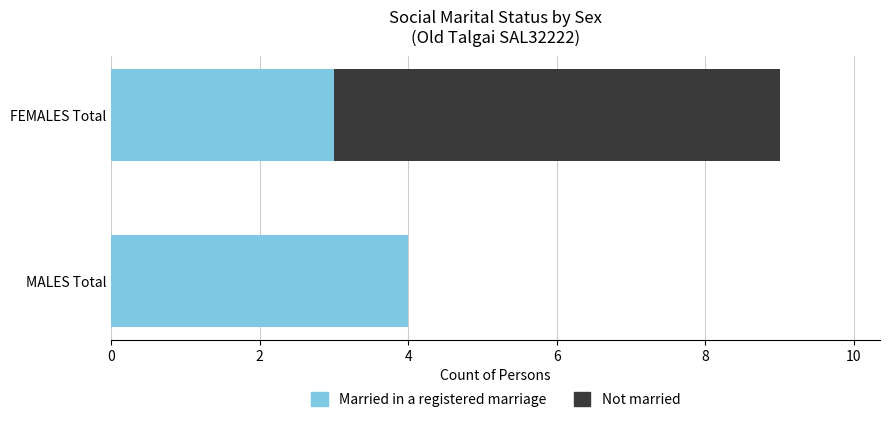

At which category is the sum across all series the highest?

FEMALES Total